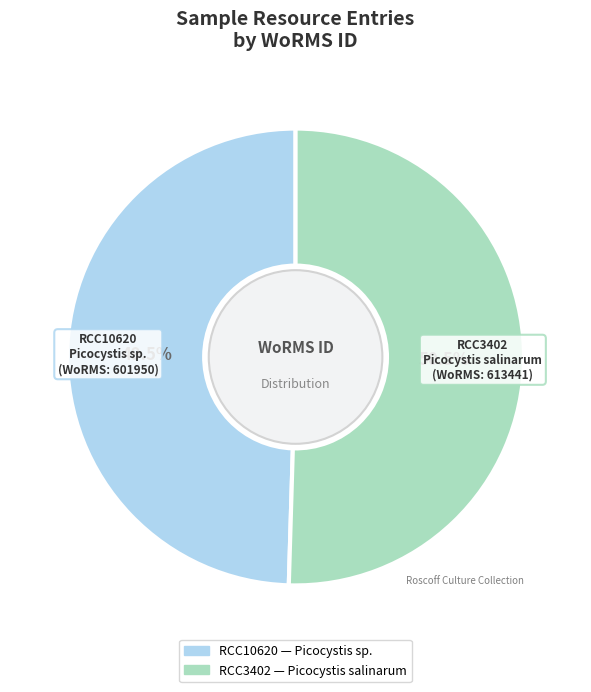

Does RCC3402 account for over 50% of the chart?

Yes